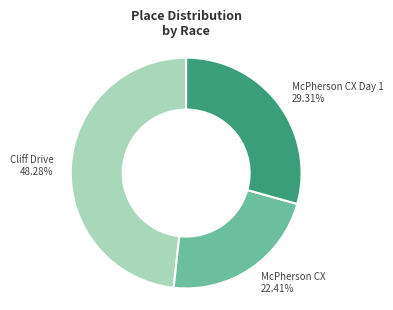

Is there any slice that represents more than half of the pie?

No